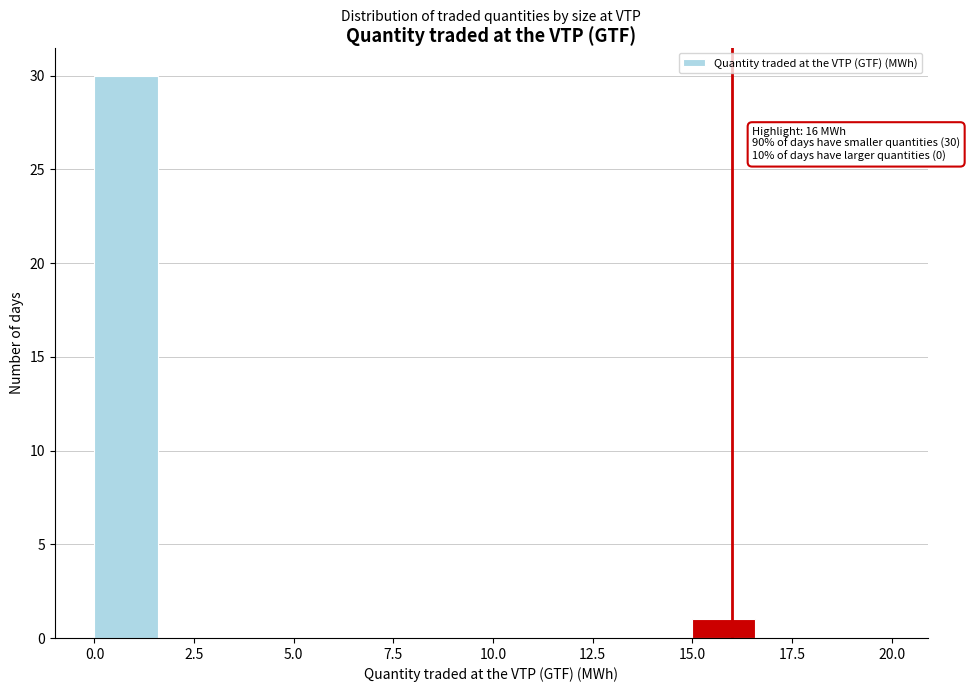

Read against the x-axis, roughly where is the centre of the tallest bar?

1.0